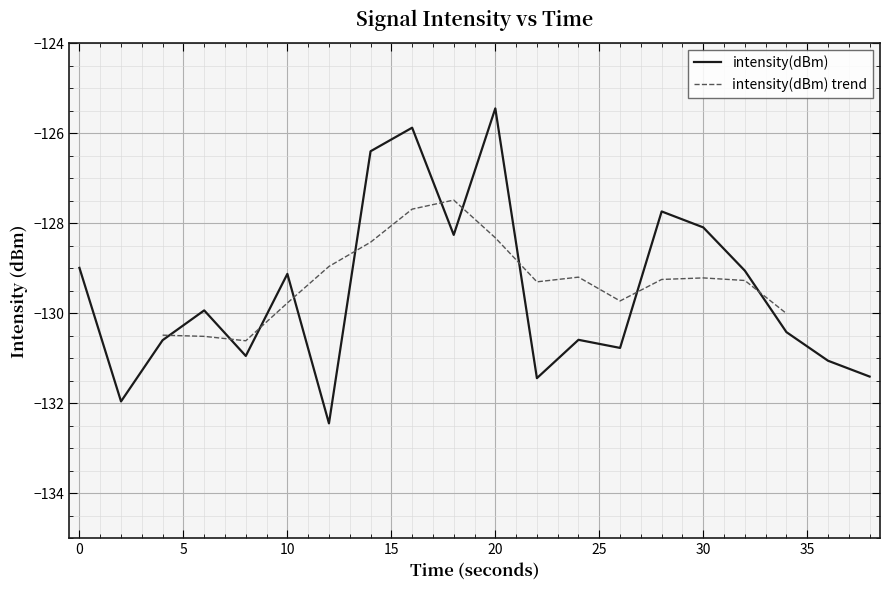

What is the highest value of the intensity(dBm) series?

-125.5